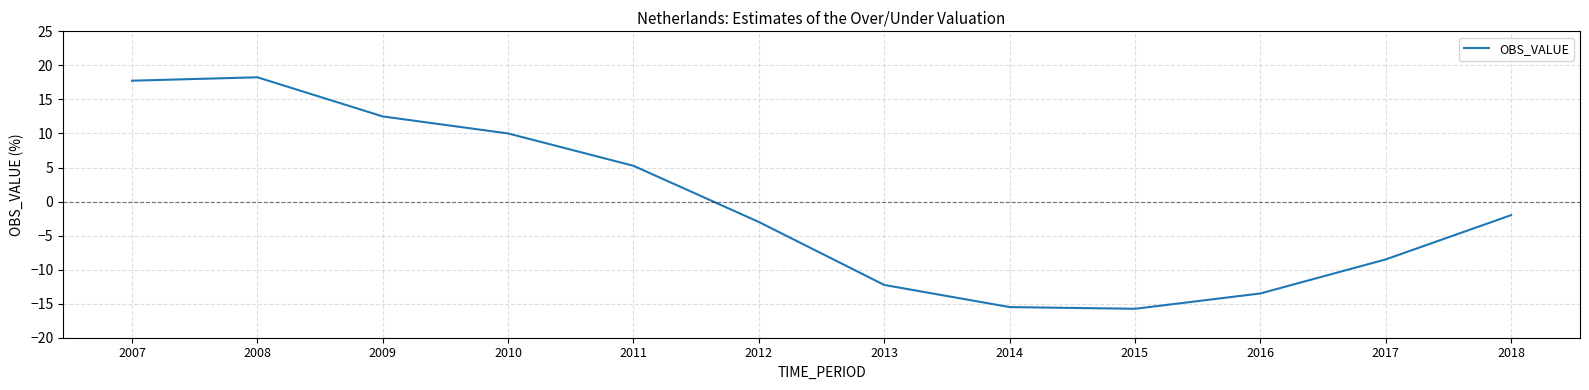

At which category does the chart reach its peak across all series?

2008